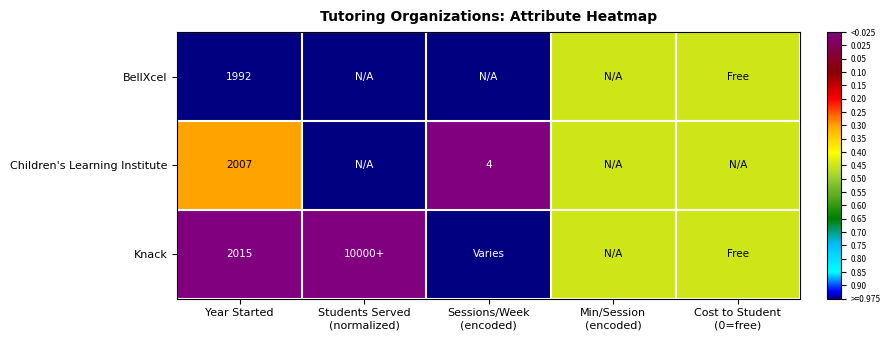

What is the total value across all series at Year Started?

6014.0